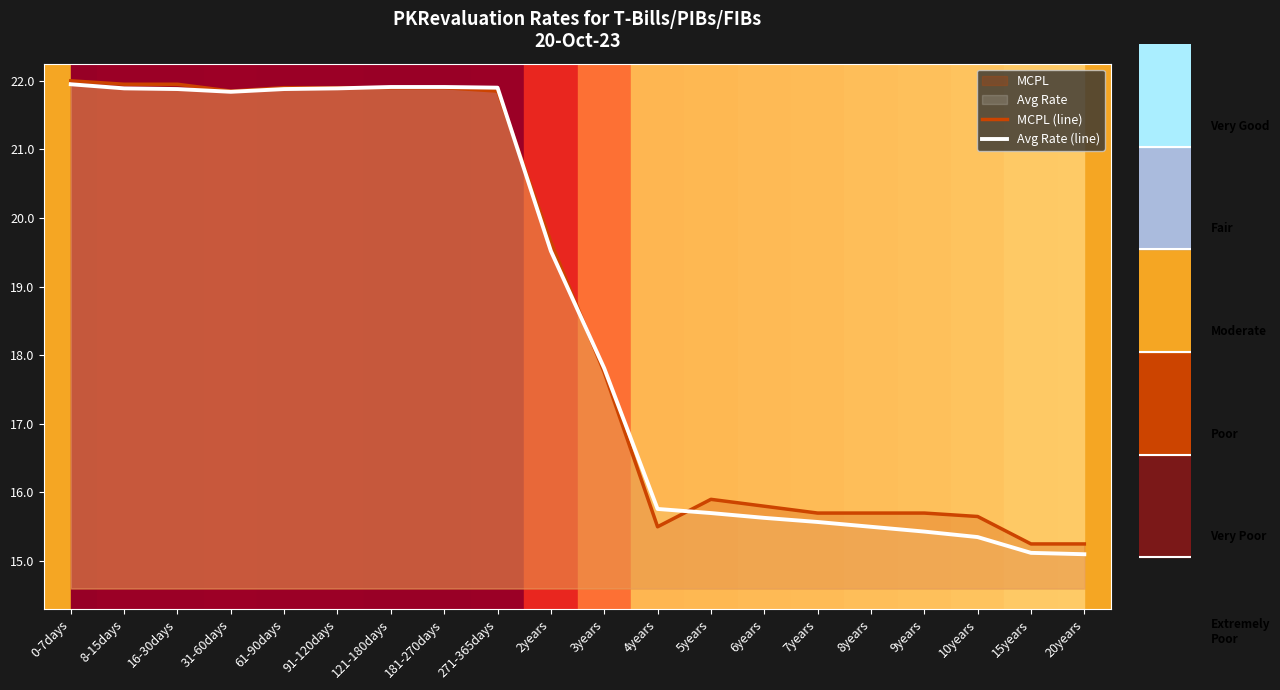

Which series has the widest spread of values?

Avg Rate (line)